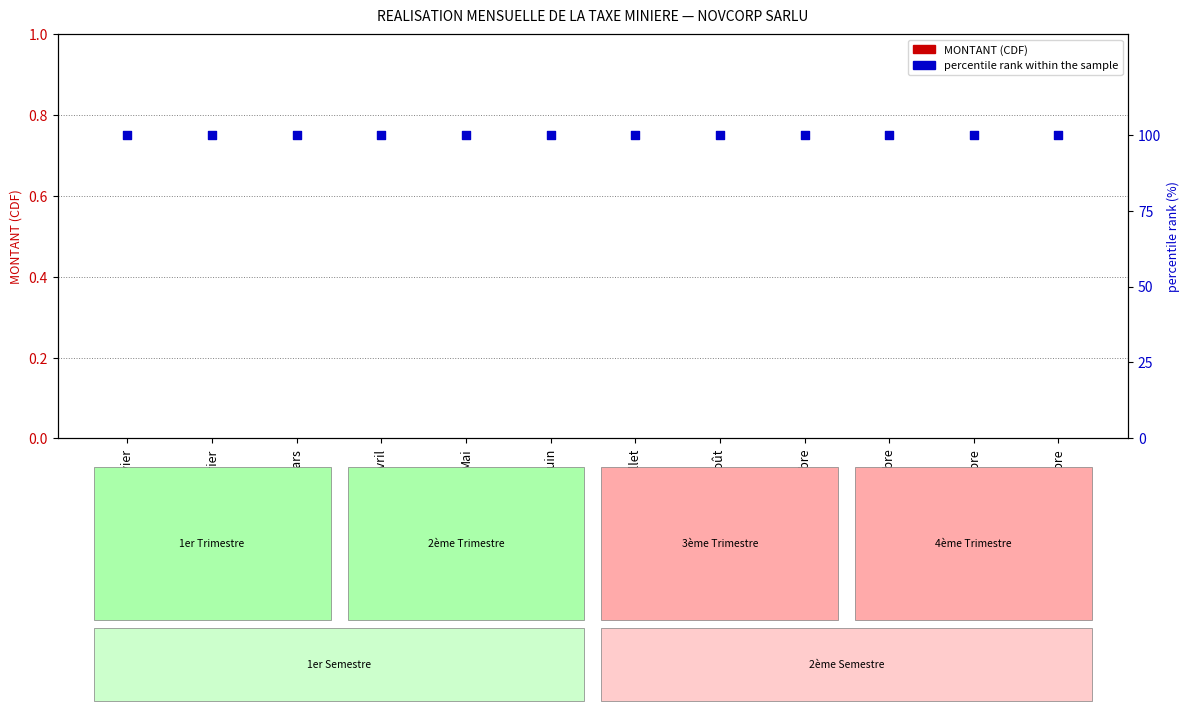

At which category is the sum across all series the highest?

Janvier